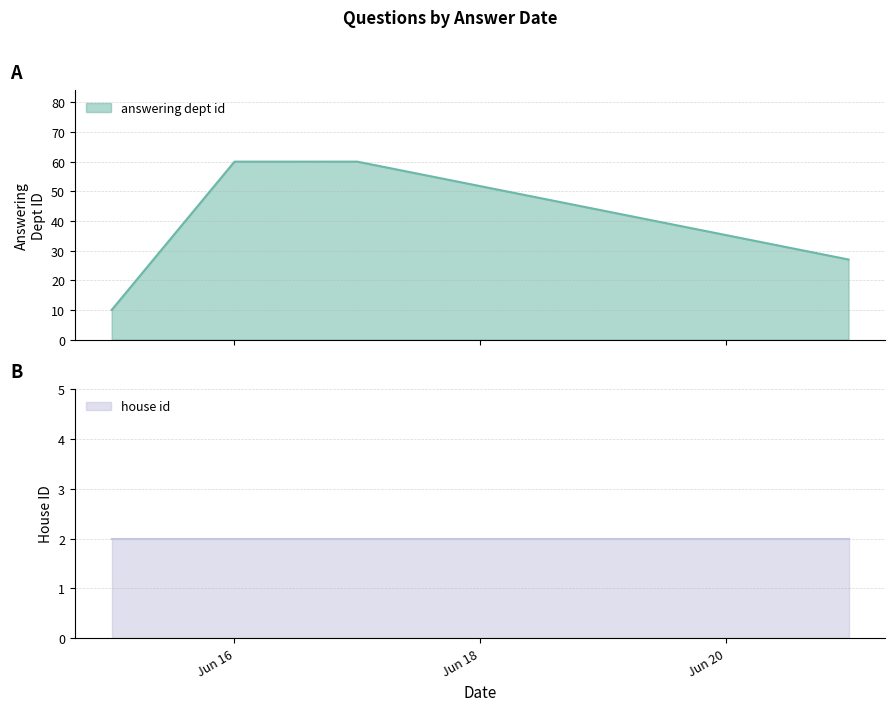

What is the minimum value for answering dept id?

10